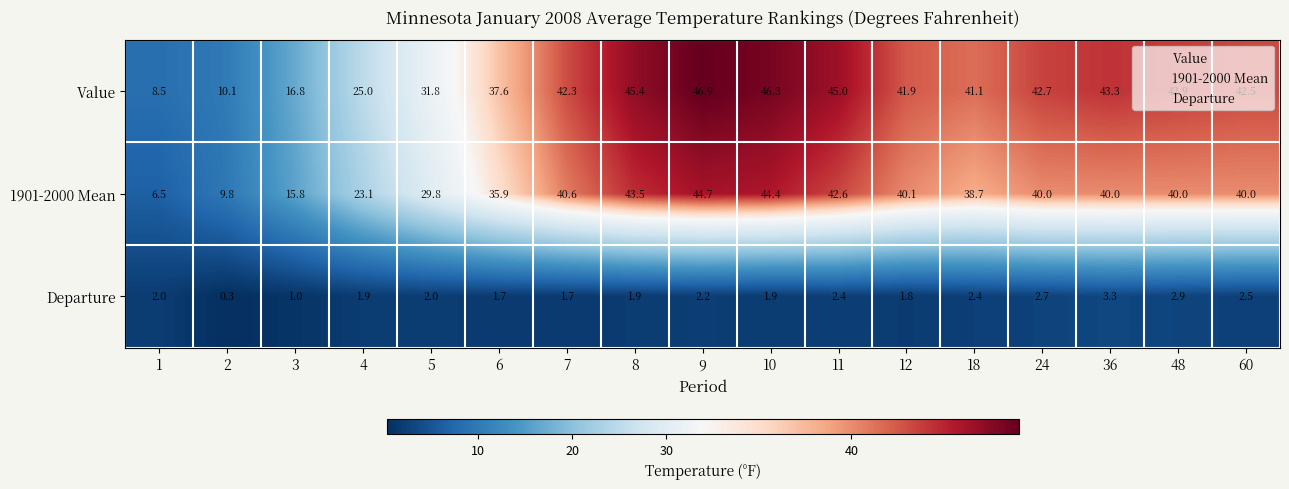

True or false: 1901-2000 Mean has a value of 15.8 at 3.

True